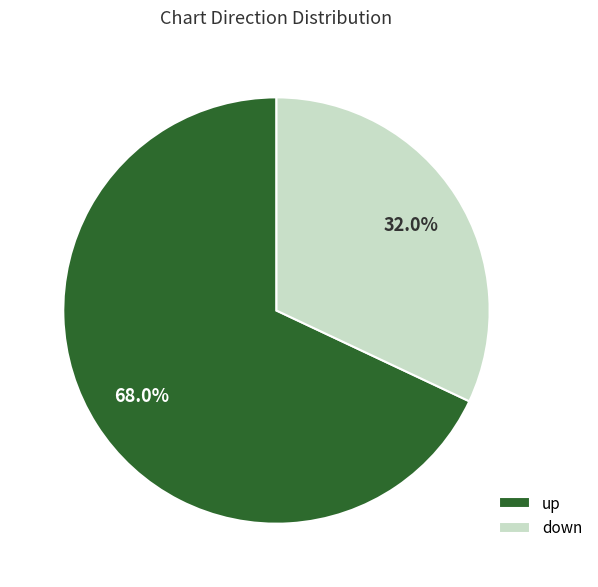

What percentage is NOT represented by up?

32.0%